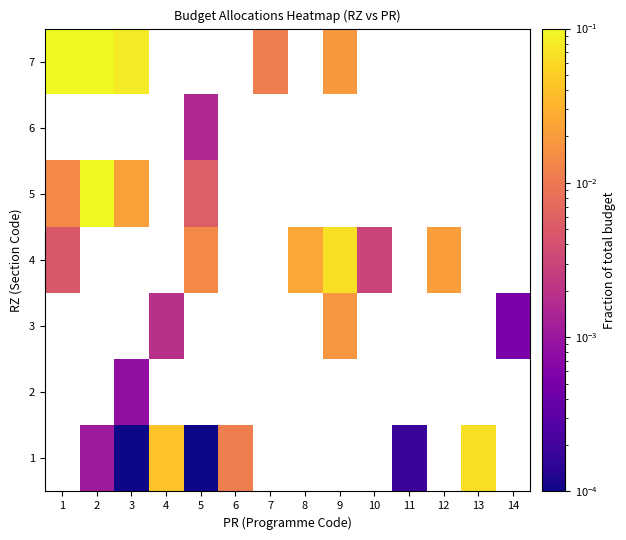

Which category has the lowest value across all series?

5